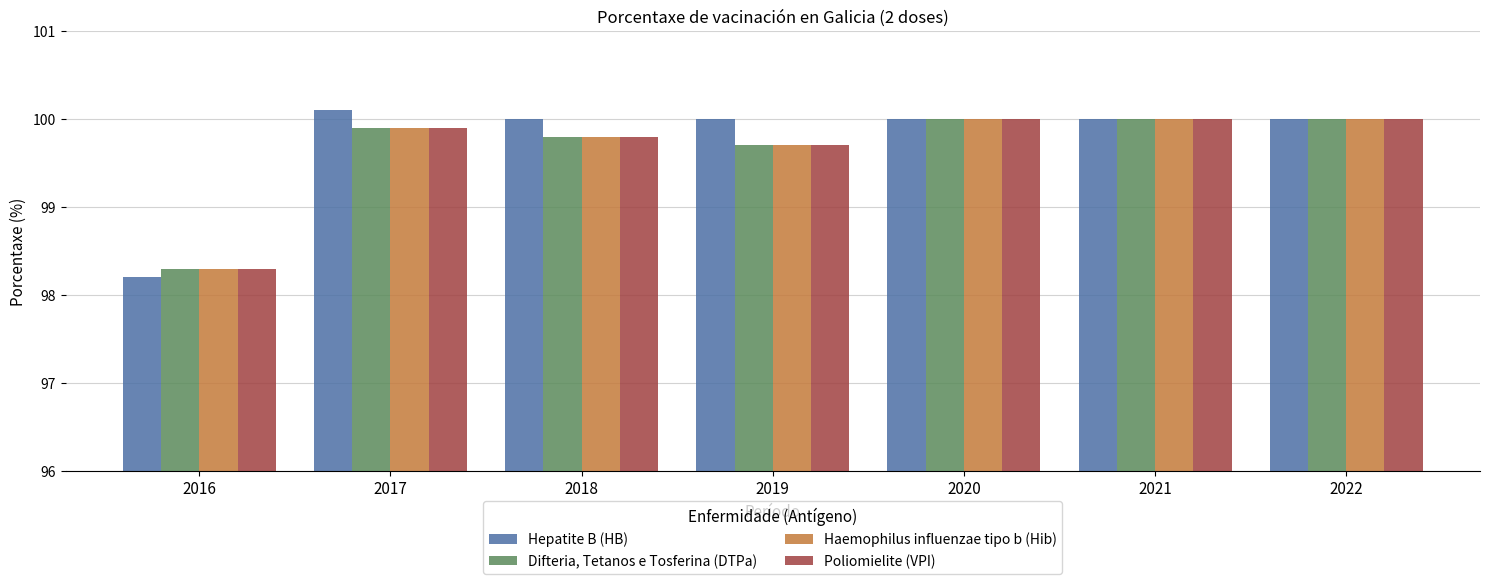

How many distinct data groups are displayed?

4